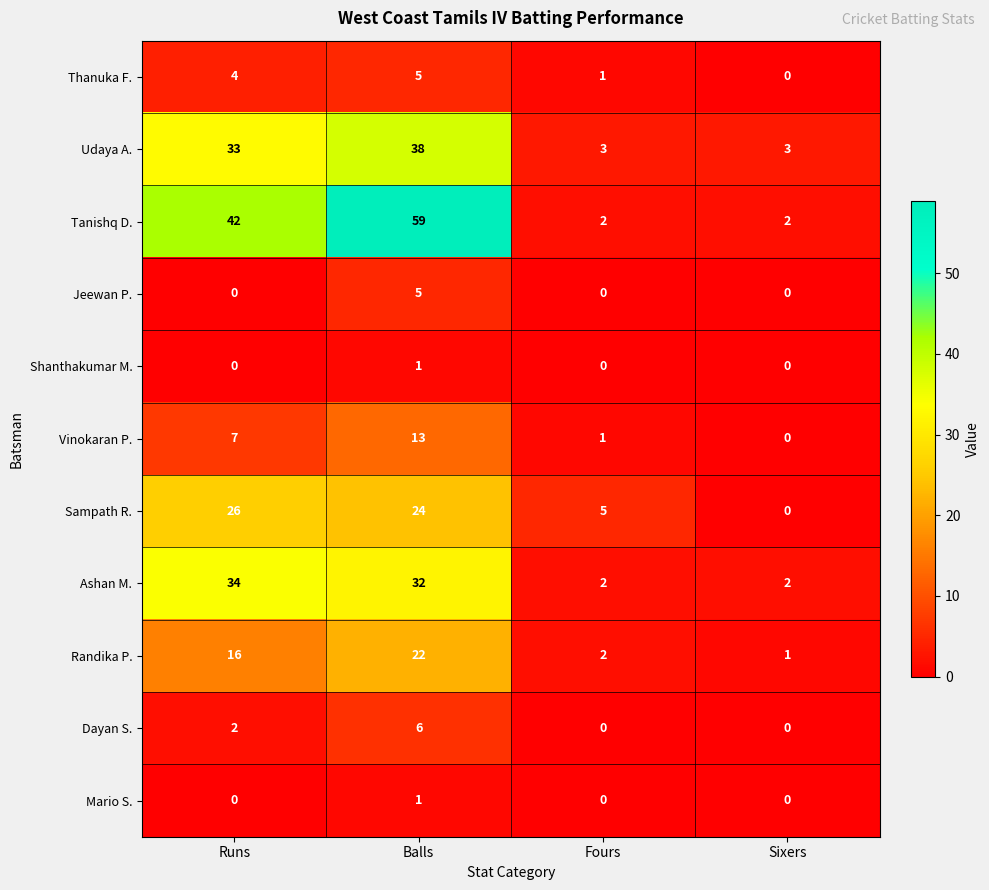

What is the maximum value shown in the chart?

59